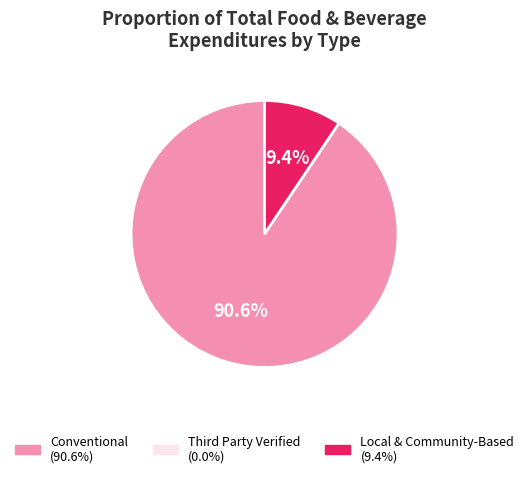

Is there any slice that represents more than half of the pie?

Yes